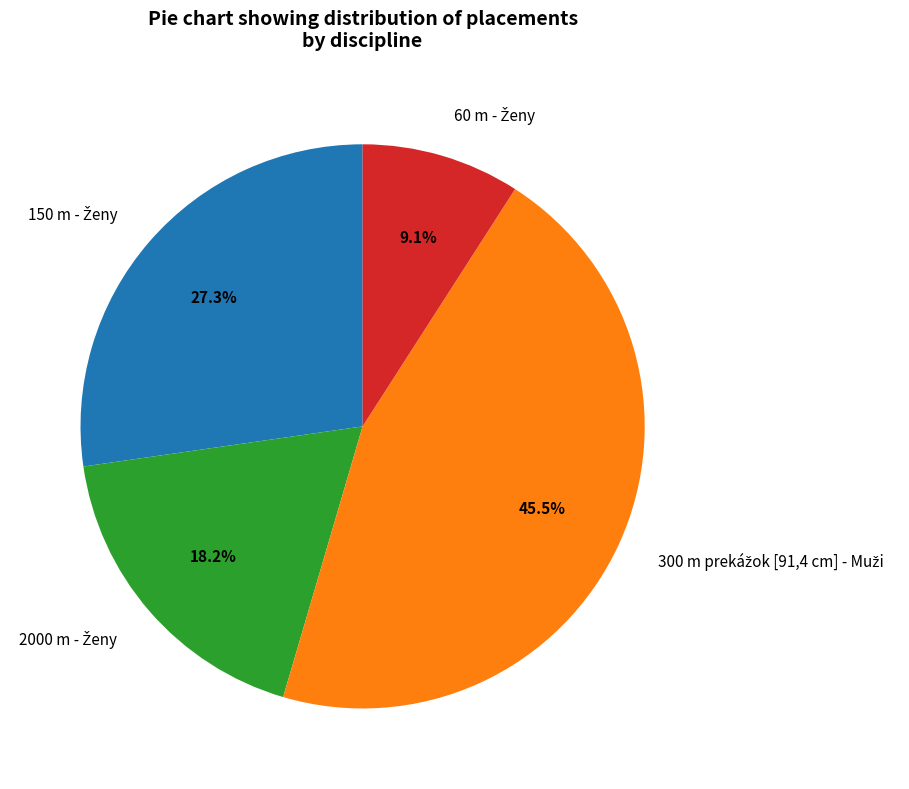

Is there any slice that represents more than half of the pie?

No